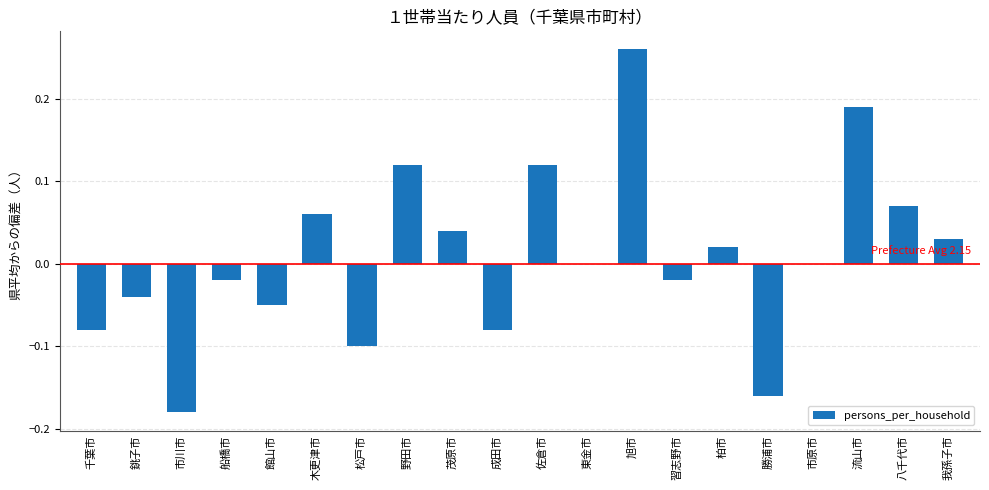

Between 館山市 and 流山市, which is larger?

流山市